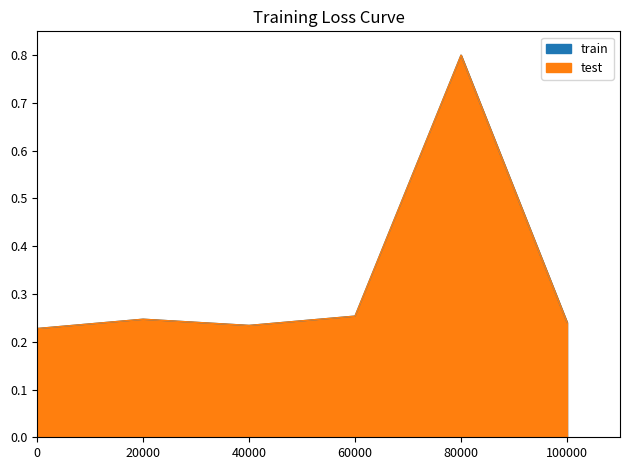

True or false: test has a value of 0.6 at 80000.

False